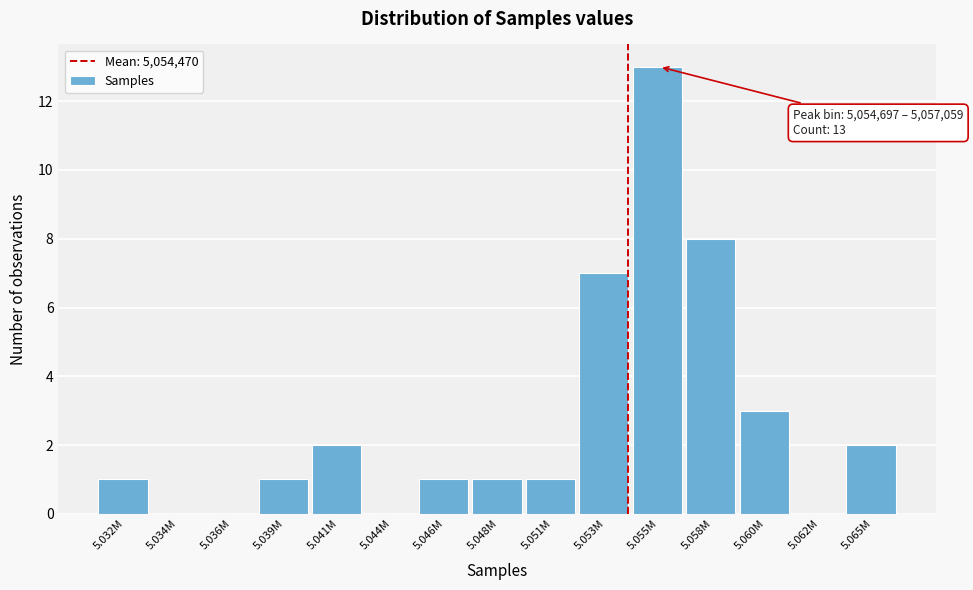

Reading right to left, list all the values displayed in this chart.

5.065M=2	5.062M=0	5.060M=3	5.058M=8	5.055M=13	5.053M=7	5.051M=1	5.048M=1	5.046M=1	5.044M=0	5.041M=2	5.039M=1	5.036M=0	5.034M=0	5.032M=1